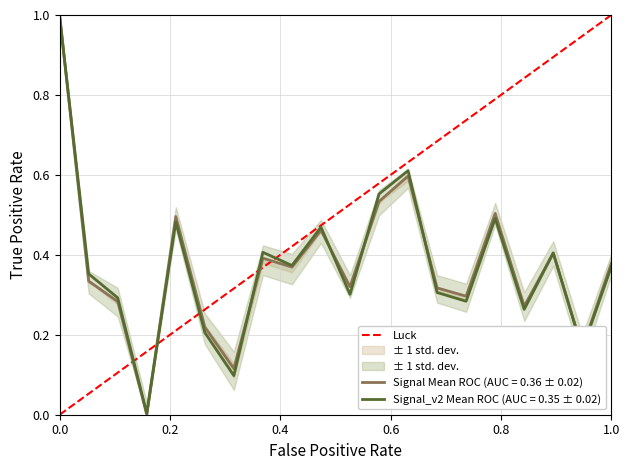

What is the maximum value for Signal Mean ROC (AUC = 0.36 ± 0.02)?

1.0